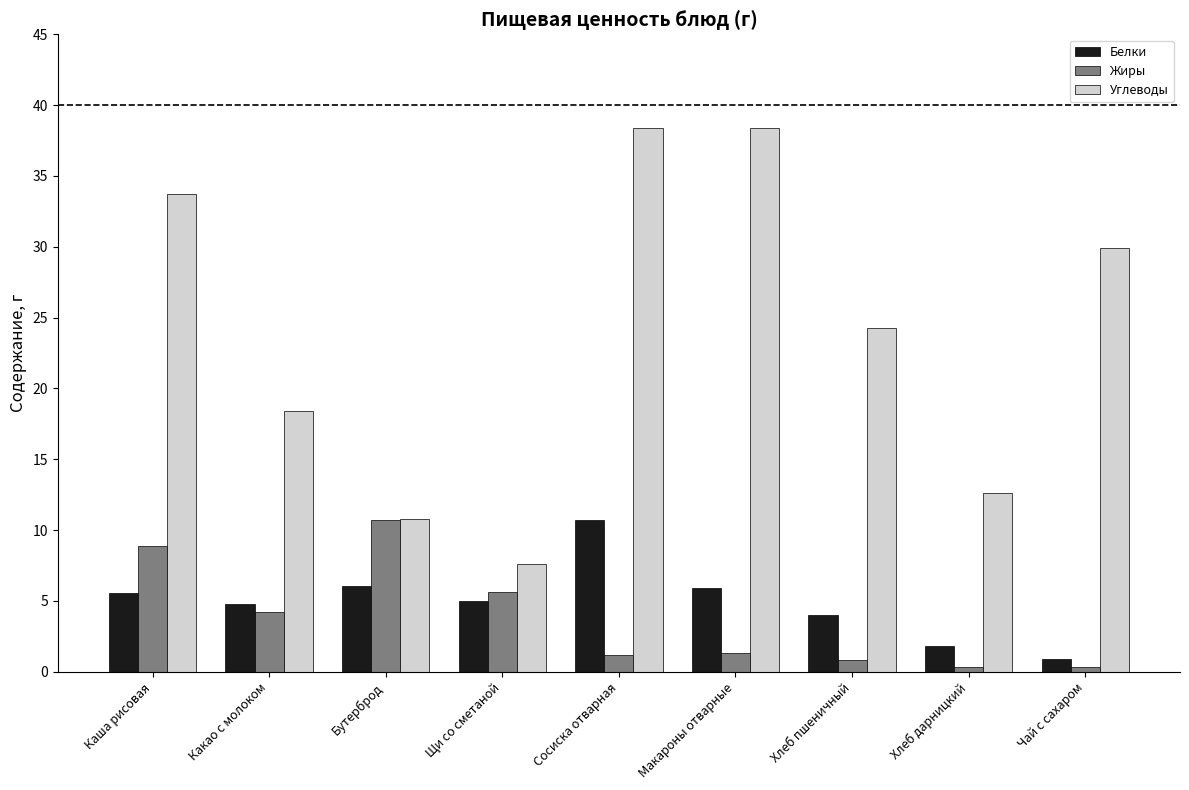

Which series has the largest range (max minus min)?

Углеводы